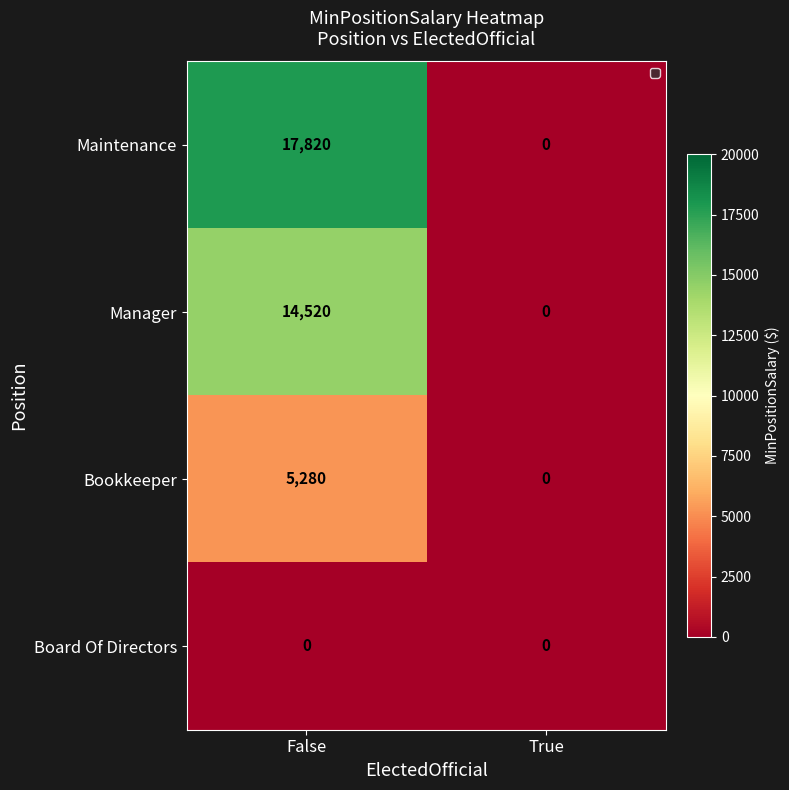

At which label does Manager reach its peak?

False